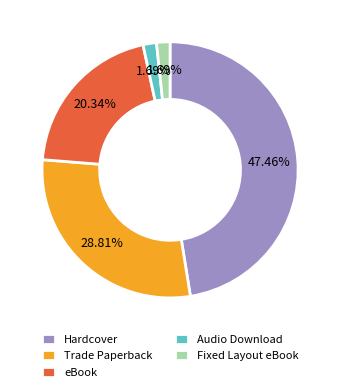

How many segments does this pie chart have?

5